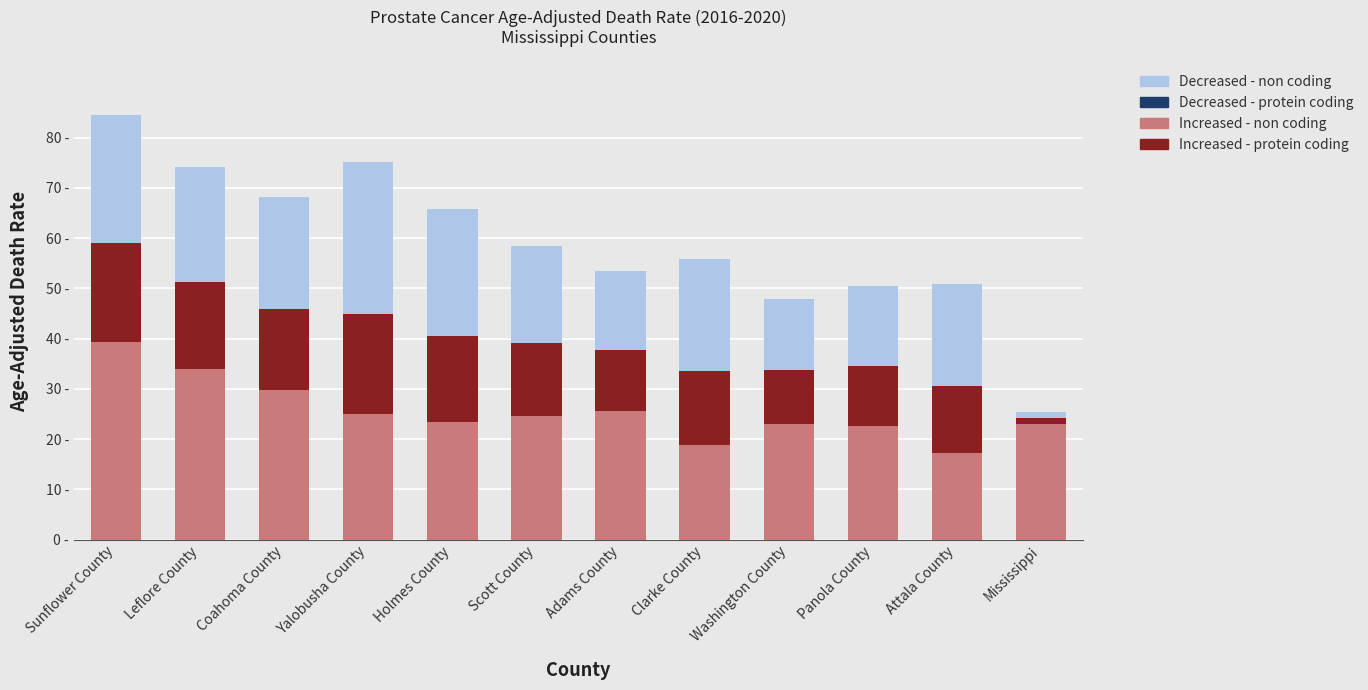

True or false: Lower CI portion has a value of 30.1 at Washington County.

False